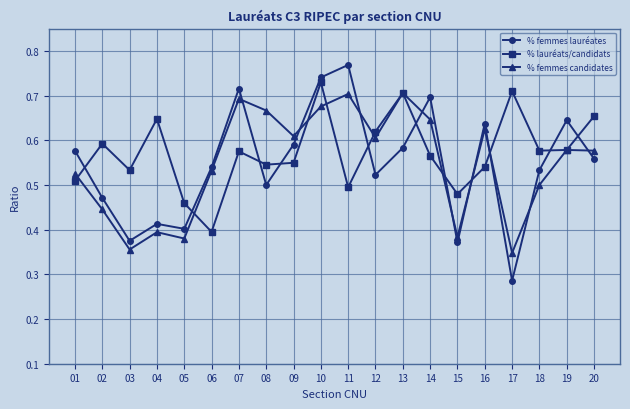

Count the % lauréats/candidats values in the range 0 to 1.

20